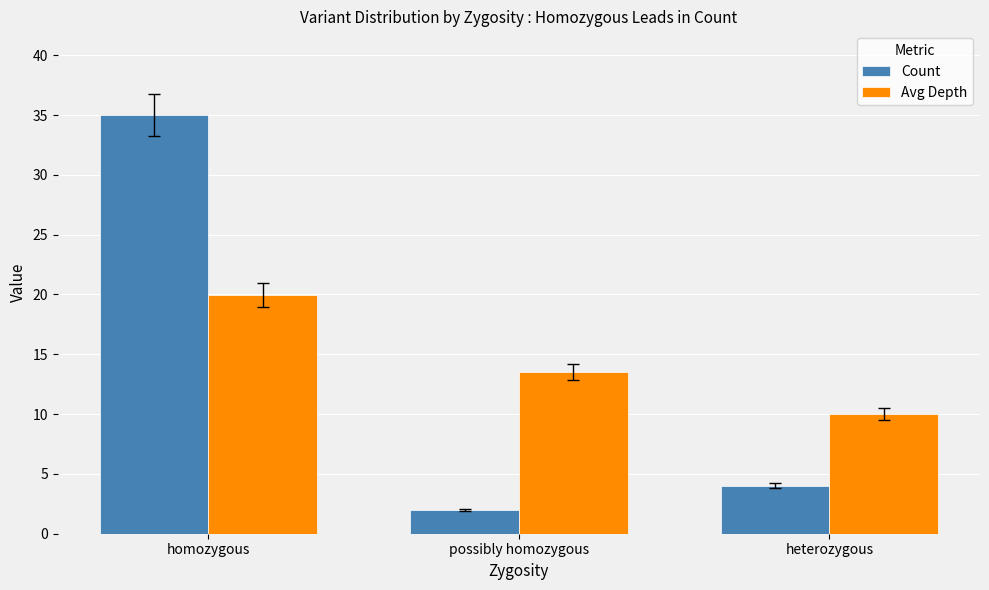

What is the difference between the Count values at possibly homozygous and heterozygous?

2.0